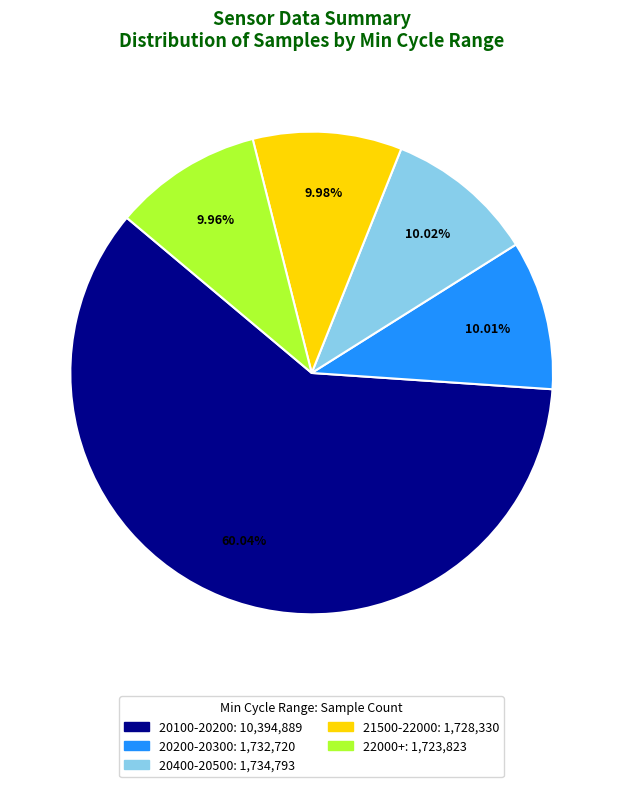

How many slices are in this pie chart?

5